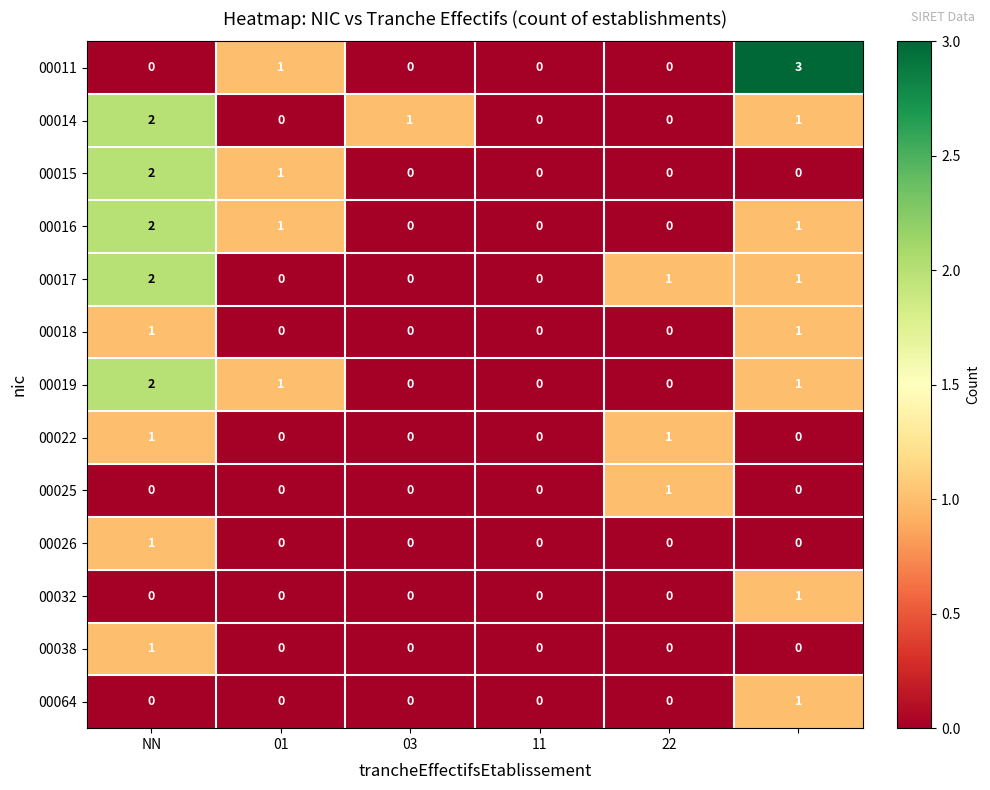

Which series has the widest spread of values?

00011